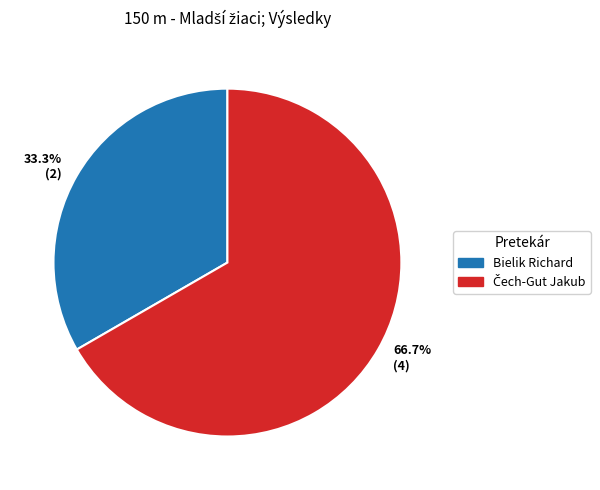

What is the majority slice?

66.7% (4)